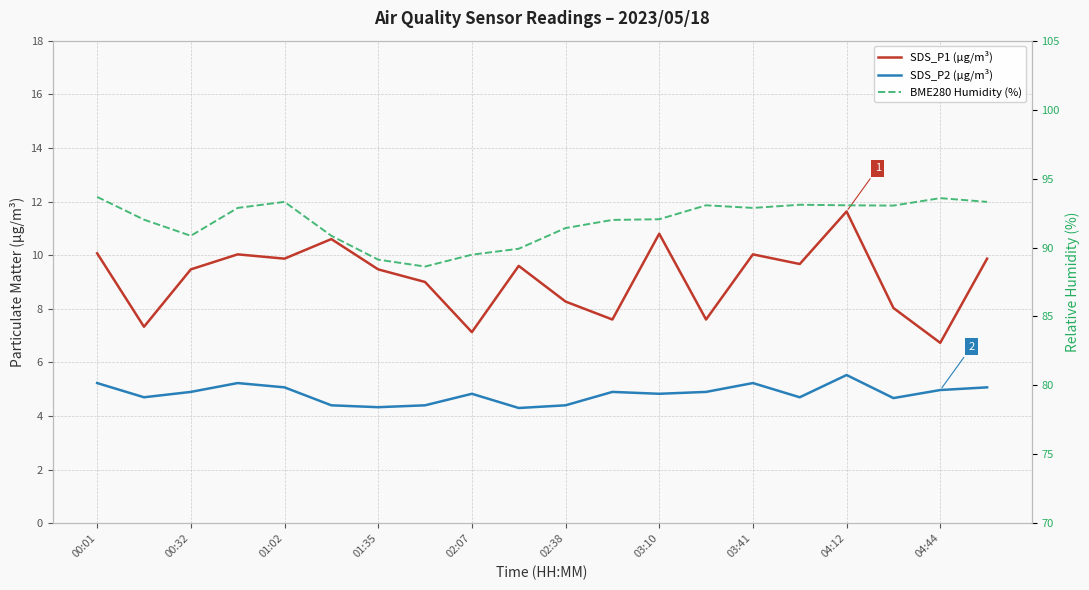

Reading right to left, transcribe all the data shown in this chart.

SDS_P1 (µg/m³): 9.9	6.7	8.0	11.6	9.7	10.0	7.6	10.8	7.6	8.3	9.6	7.1	9.0	9.5	10.6	9.9	10.0	9.5	7.3	10.1
SDS_P2 (µg/m³): 5.1	5.0	4.7	5.5	4.7	5.2	4.9	4.8	4.9	4.4	4.3	4.8	4.4	4.3	4.4	5.1	5.2	4.9	4.7	5.2
BME280 Humidity (%): 93.3	93.6	93.0	93.1	93.1	92.9	93.1	92.0	92.0	91.4	89.9	89.5	88.6	89.1	90.8	93.3	92.9	90.8	92.0	93.7